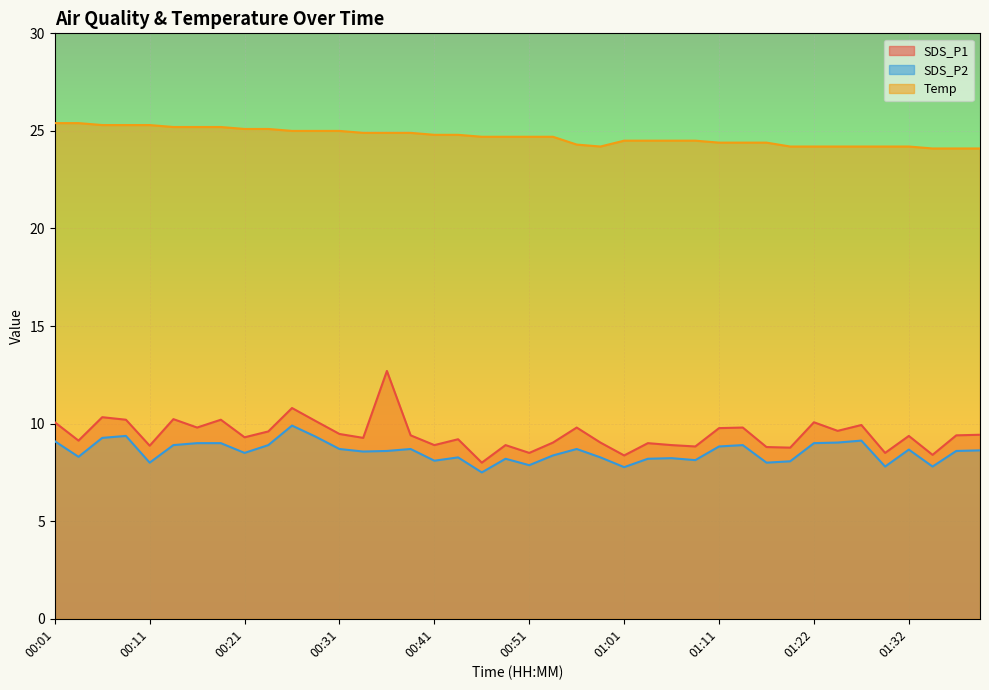

What position from the left is 00:16?

7